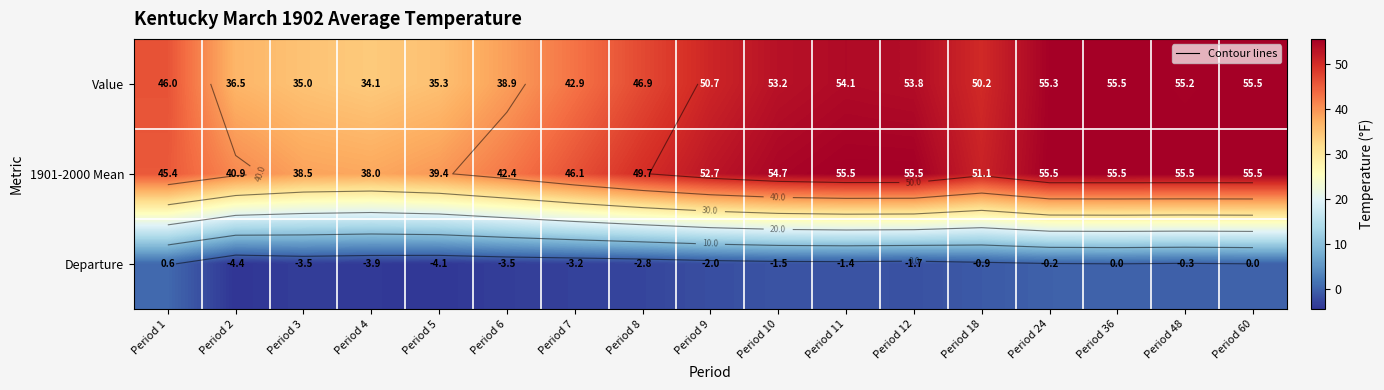

The Value series shows 55.5 at Period 36. True or false?

True